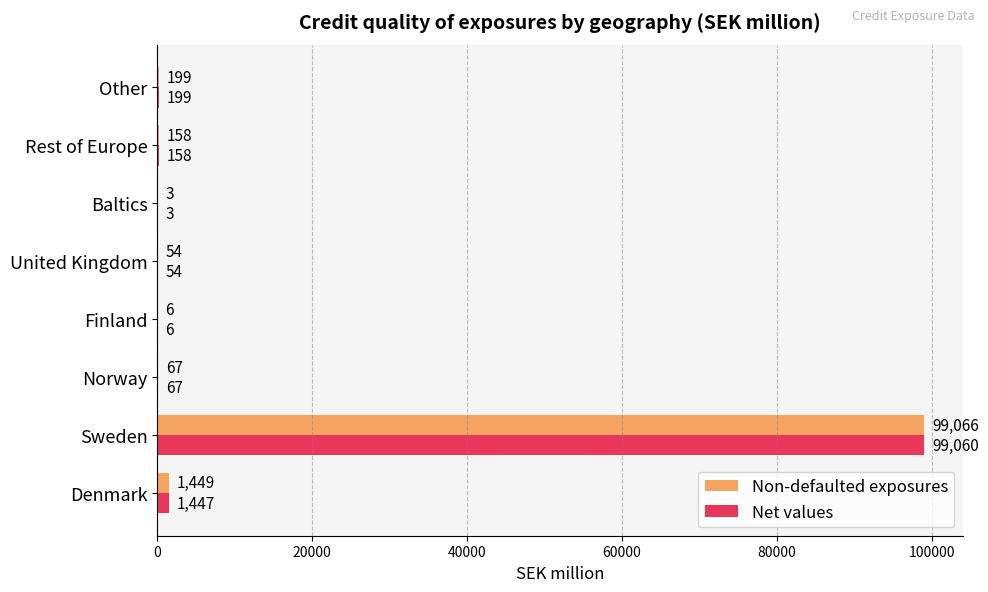

Which series has the largest total across all categories?

Non-defaulted exposures